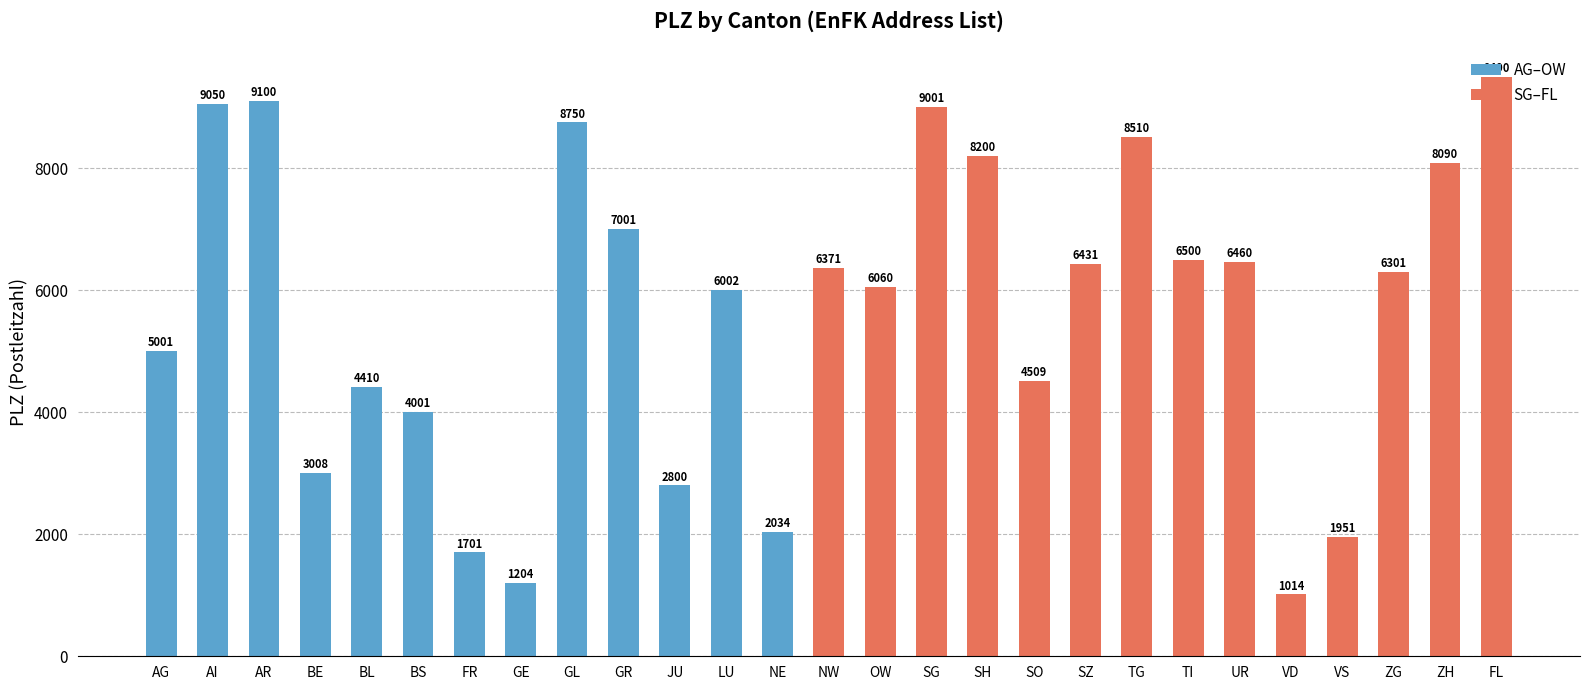

The chart shows a value of 15846 at AR. True or false?

False